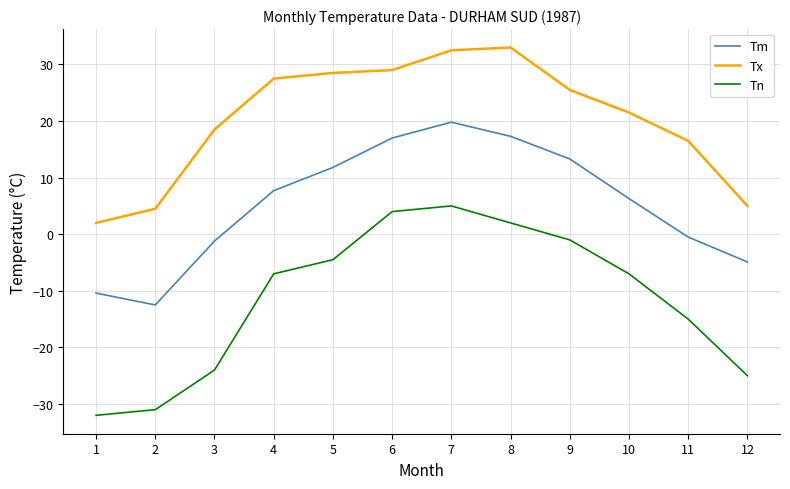

Reading left to right, transcribe all the data shown in this chart.

Tm: -10.4	-12.5	-1.2	7.7	11.8	17.0	19.8	17.3	13.3	6.3	-0.5	-4.9
Tx: 2.0	4.5	18.5	27.5	28.5	29.0	32.5	33.0	25.5	21.5	16.5	5.0
Tn: -32.0	-31.0	-24.0	-7.0	-4.5	4.0	5.0	2.0	-1.0	-7.0	-15.0	-25.0